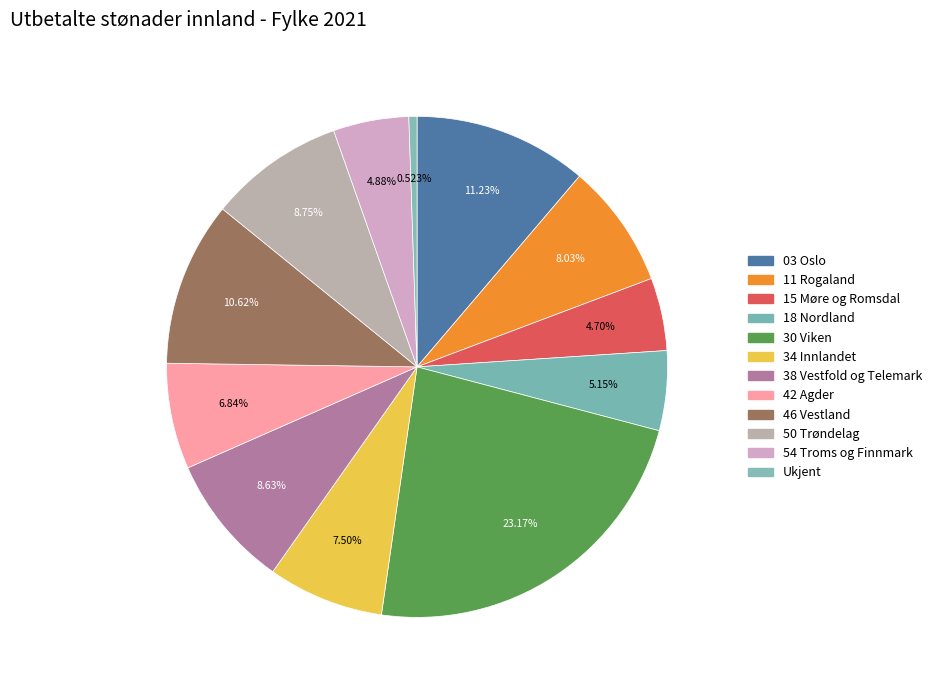

How many segments does this pie chart have?

12